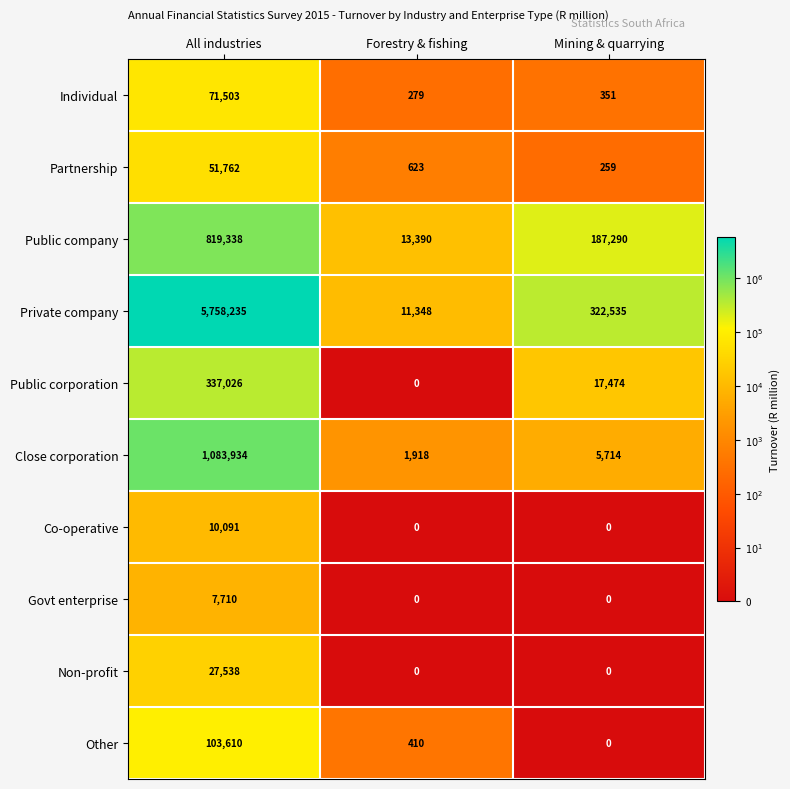

What is the spread (max minus min) of values at Forestry & fishing?

13390